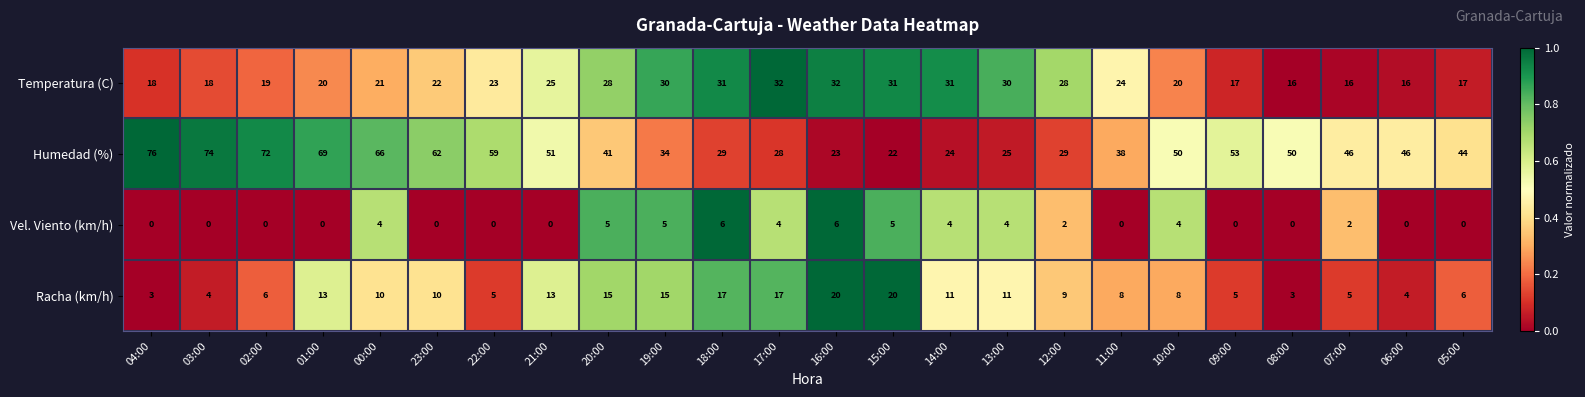

What is the difference between the Racha (km/h) values at 06:00 and 19:00?

11